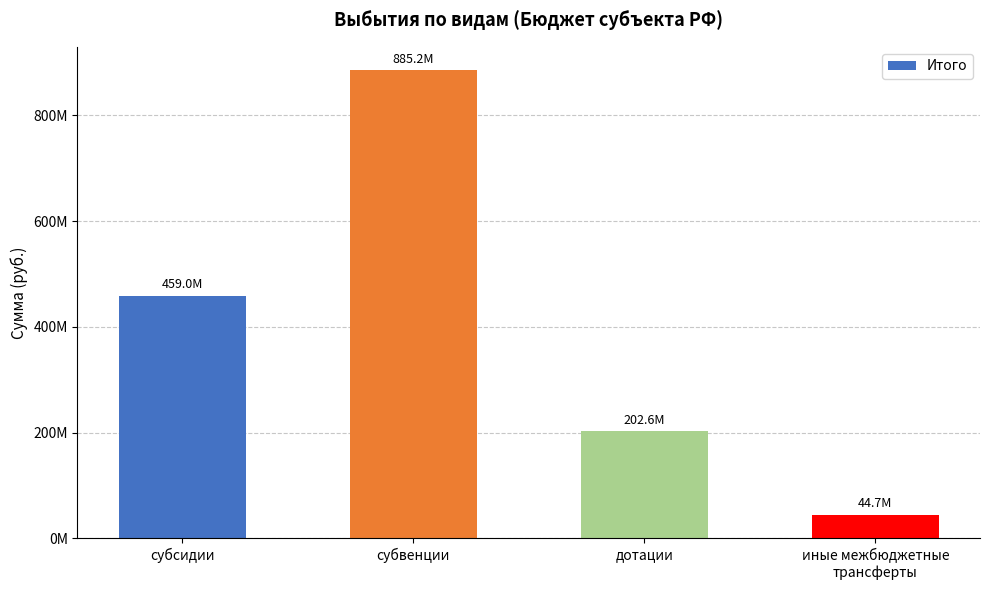

List the labels in order of value, smallest first.

иные межбюджетные
трансферты, дотации, субсидии, субвенции